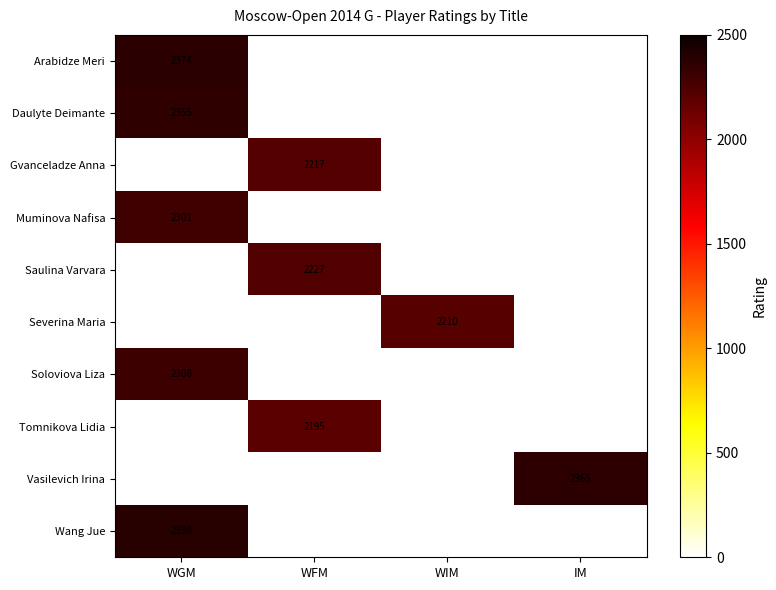

Is it true that Muminova Nafisa equals 1337 at WGM?

False